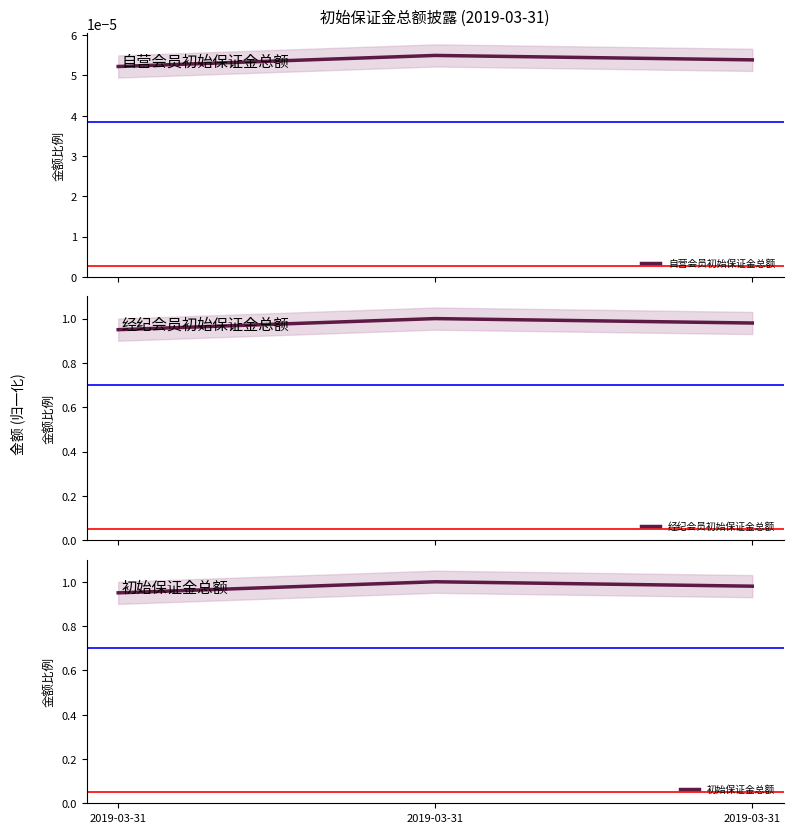

Rank the categories by 自营会员初始保证金总额 value from highest to lowest.

2019-03-31, 2019-03-31, 2019-03-31